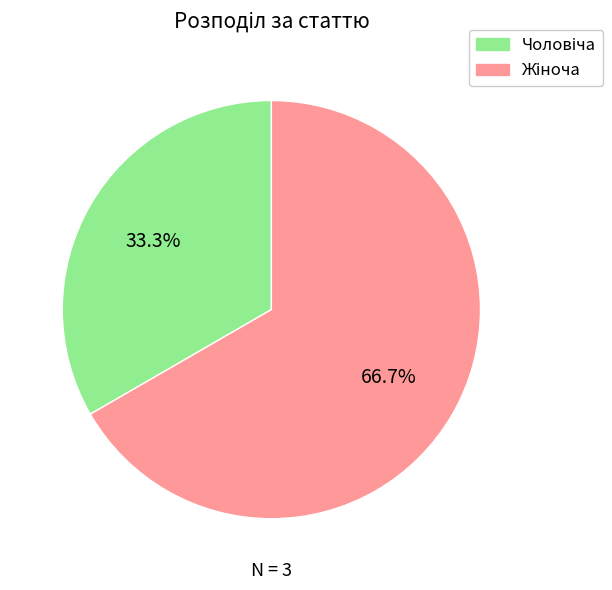

Is there a majority slice in this chart?

Yes